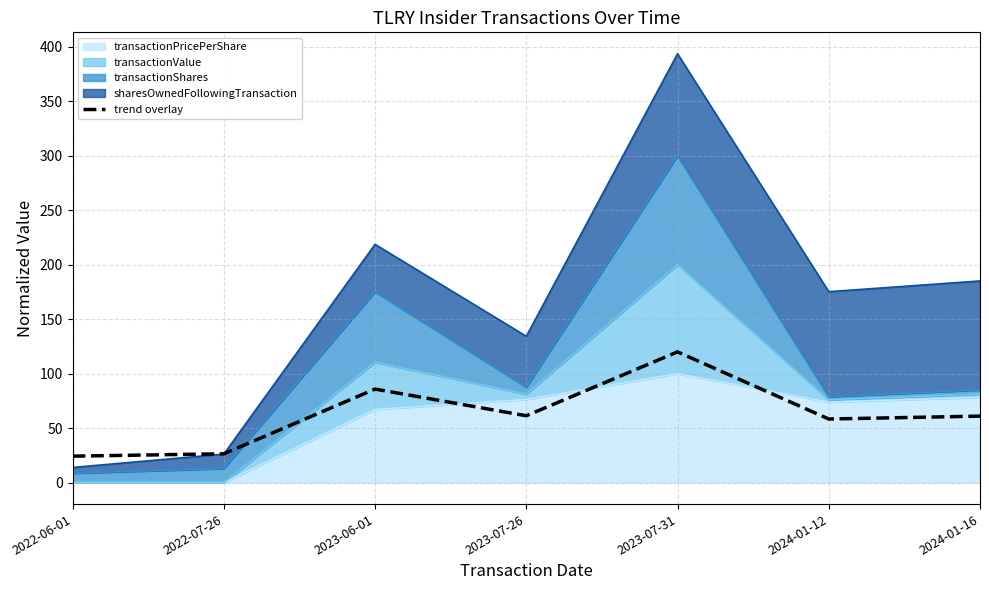

What is the ratio of the value at 2023-07-31 to the value at 2024-01-16?

2.0